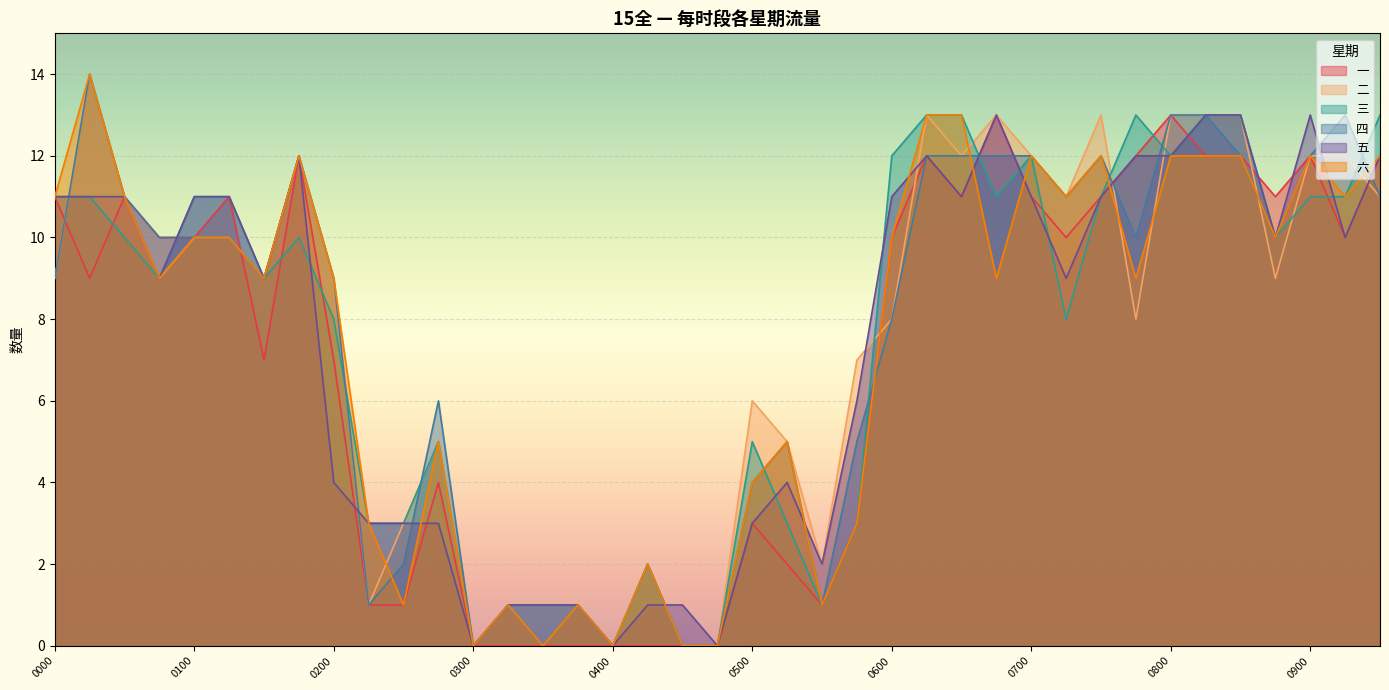

Which series has the largest range (max minus min)?

二